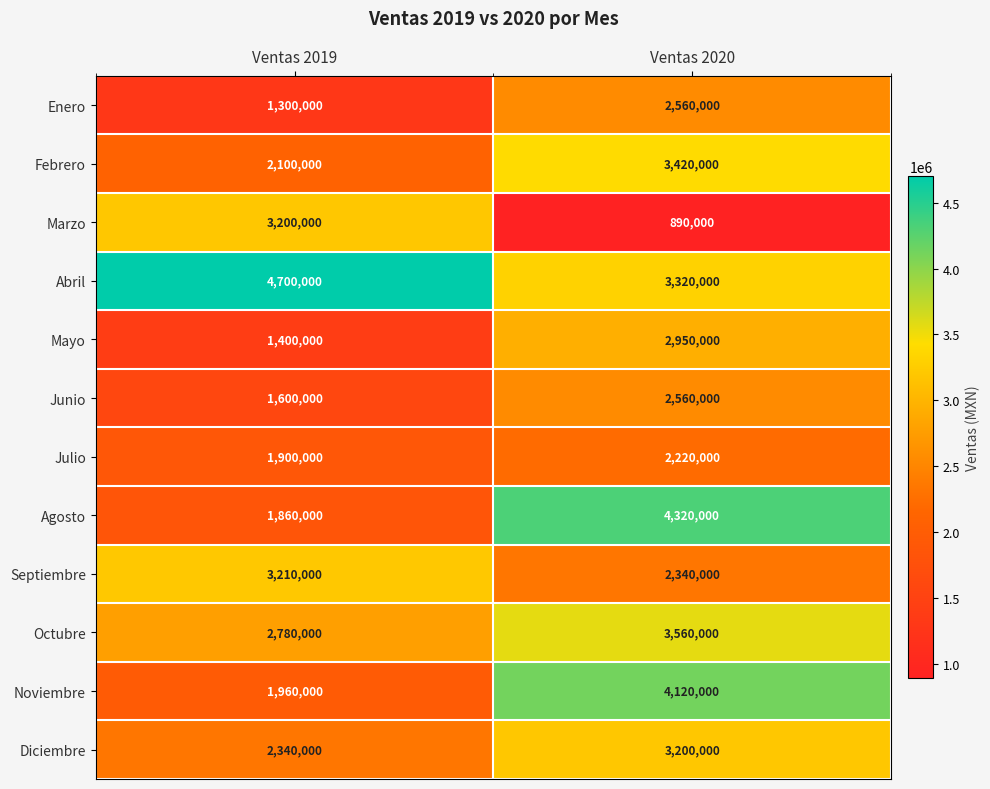

What is the difference between the Abril values at Ventas 2020 and Ventas 2019?

1380000